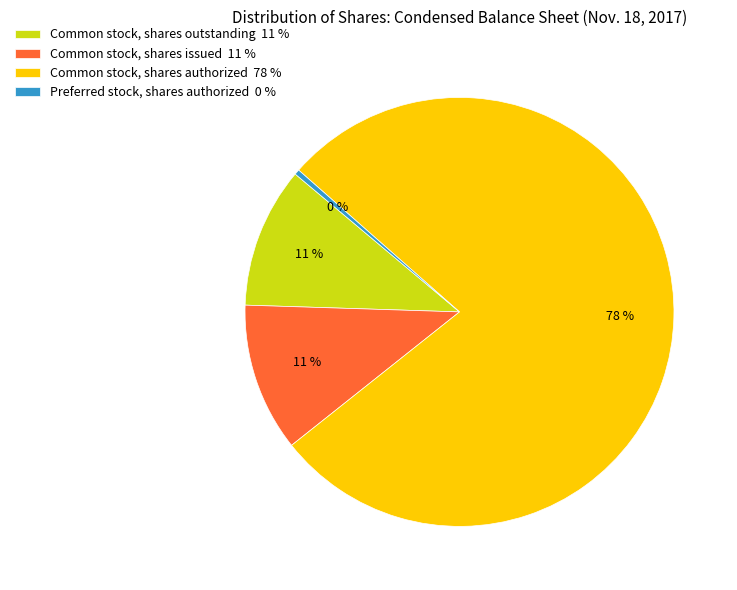

How many segments does this pie chart have?

4